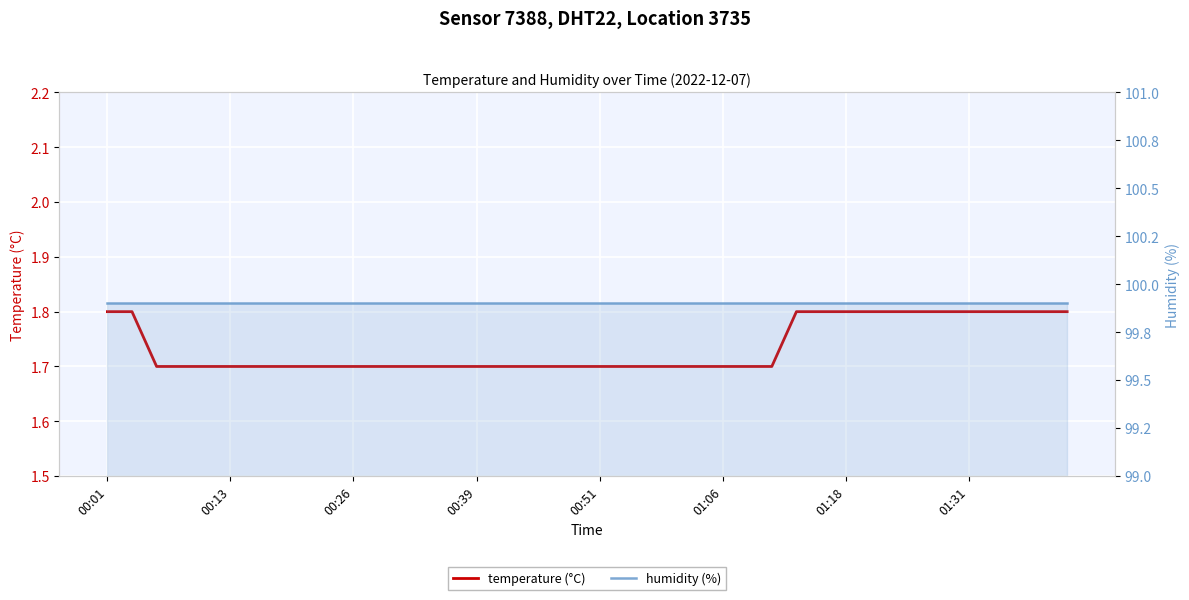

Which series has the largest total across all categories?

humidity (%)